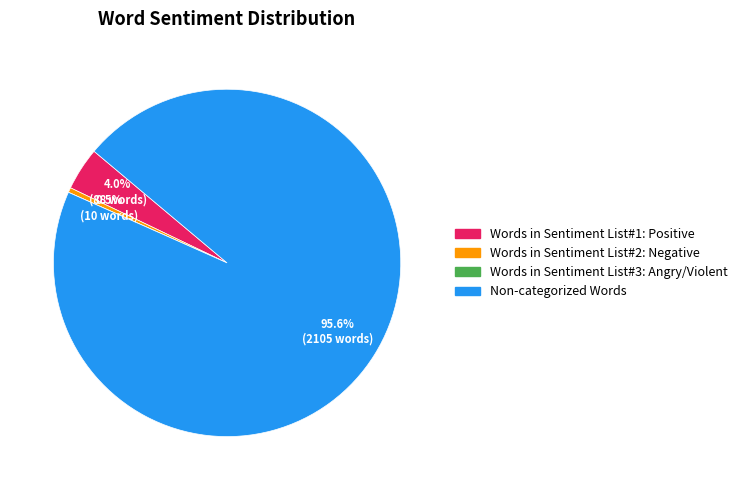

Does Non-categorized Words account for over 50% of the chart?

Yes